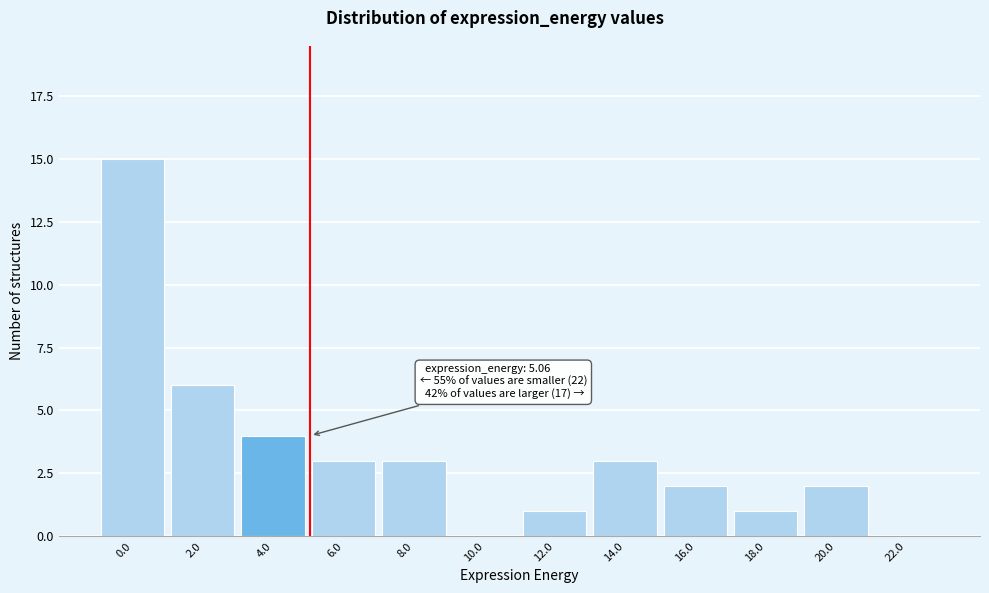

Reading left to right, extract all data points from this chart.

0.0=15	2.0=6	4.0=4	6.0=3	8.0=3	10.0=0	12.0=1	14.0=3	16.0=2	18.0=1	20.0=2	22.0=0